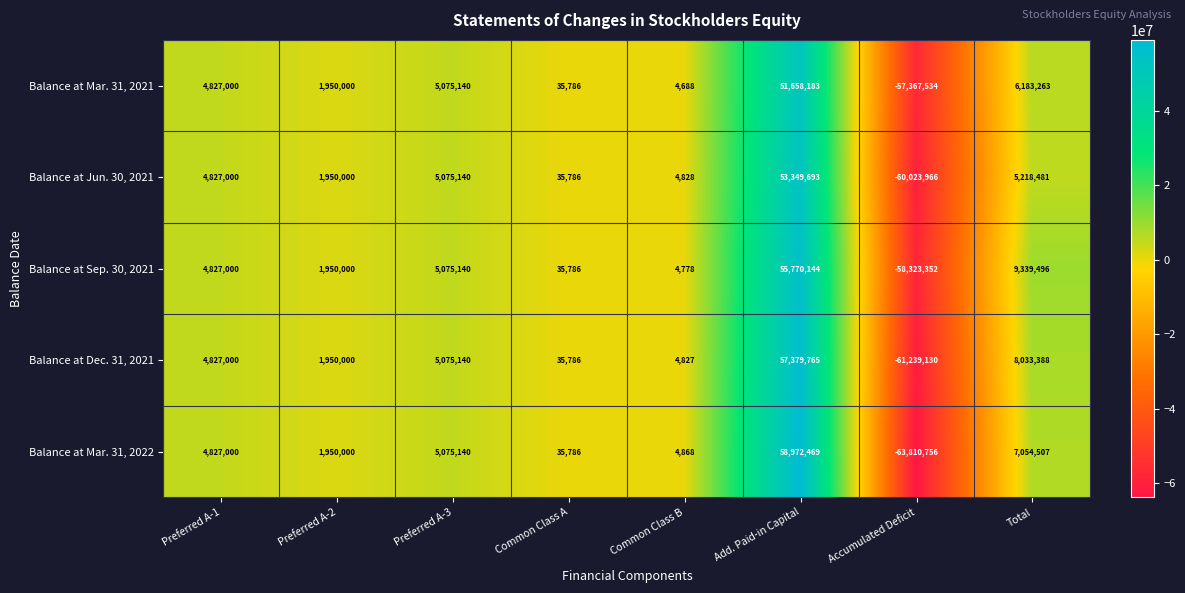

Where is Balance at Mar. 31, 2022 nearest to the value -2419143?

Common Class B